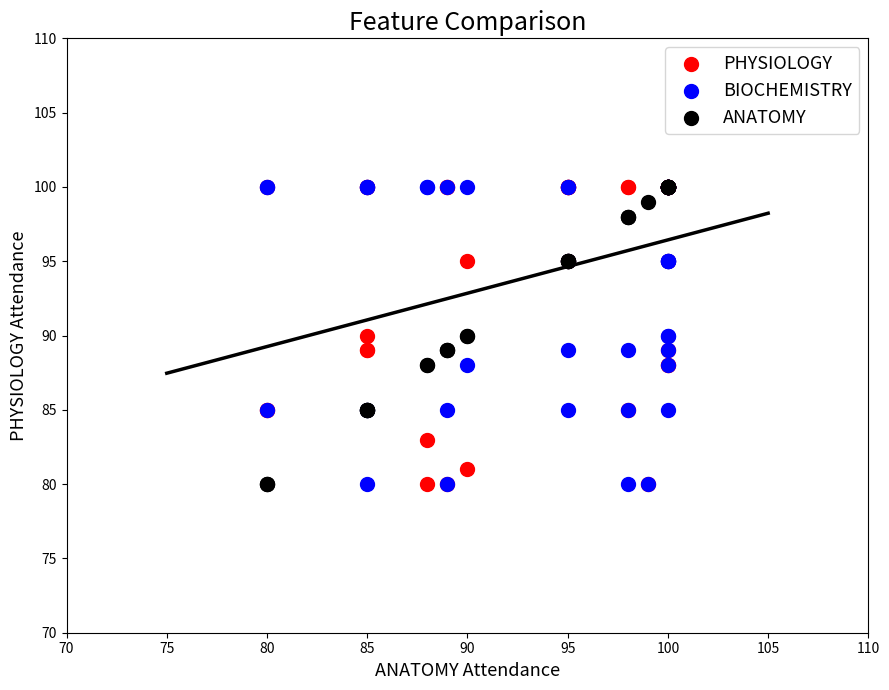

What are all the series names shown in the legend?

PHYSIOLOGY, BIOCHEMISTRY, ANATOMY